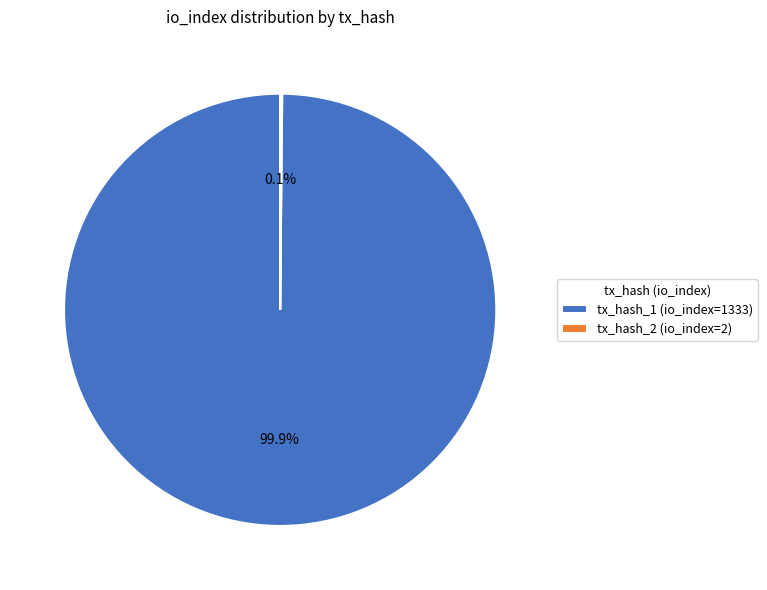

Which slice represents more than half of the pie?

tx_hash_1 (io_index=1333)